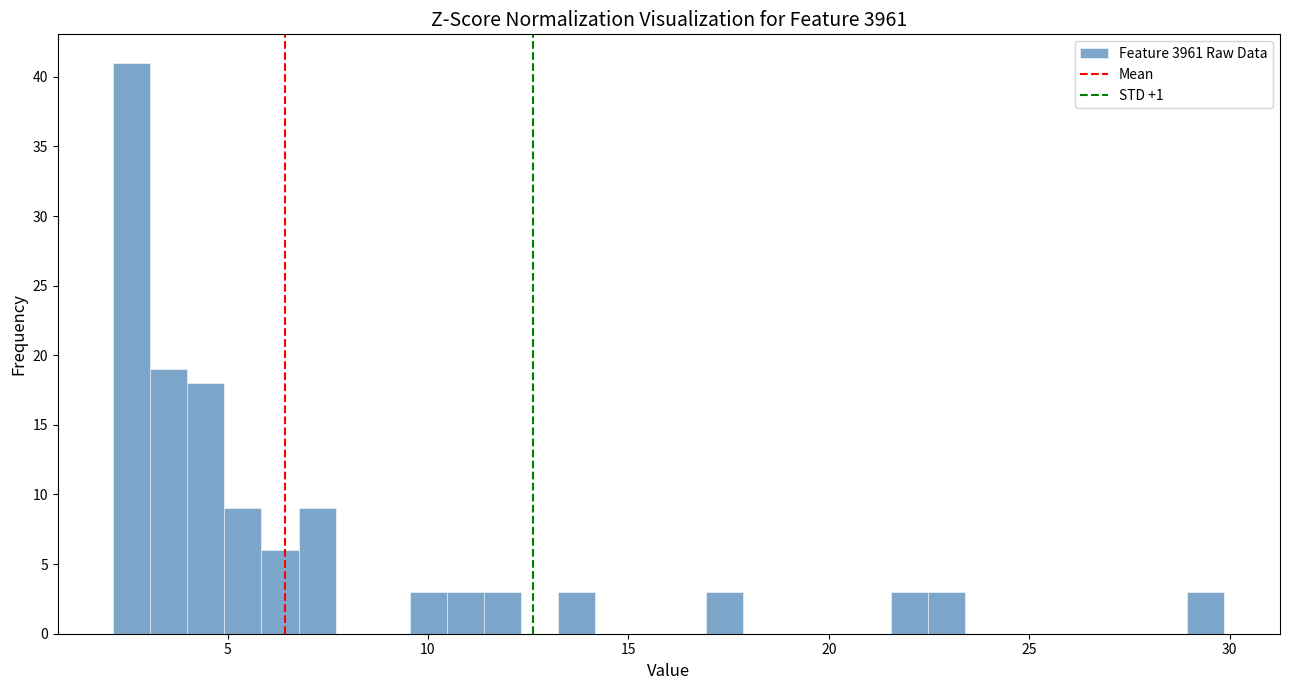

Read against the x-axis, roughly where is the centre of the tallest bar?

2.5